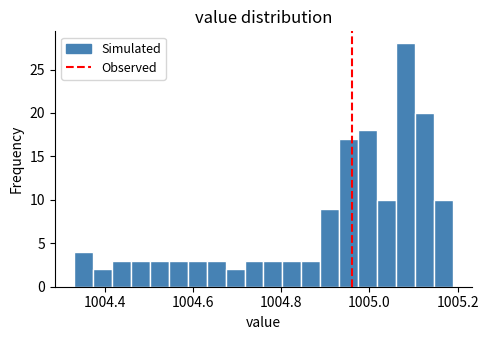

Read against the x-axis, roughly where is the centre of the tallest bar?

1005.08